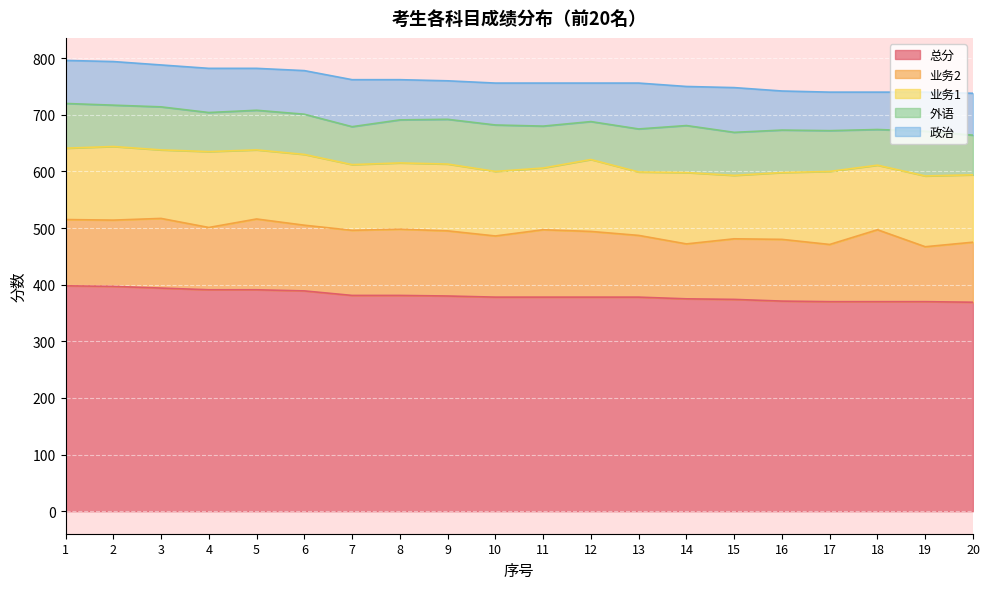

What is the sum of the 业务1 values at 19 and 18?

239